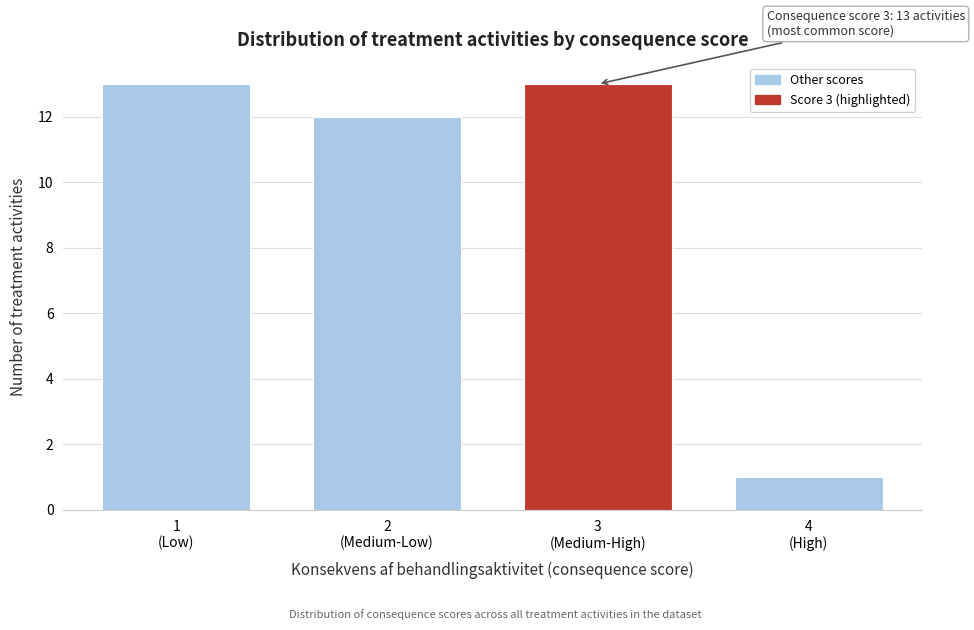

Reading left to right, transcribe all the data shown in this chart.

13	12	13	1